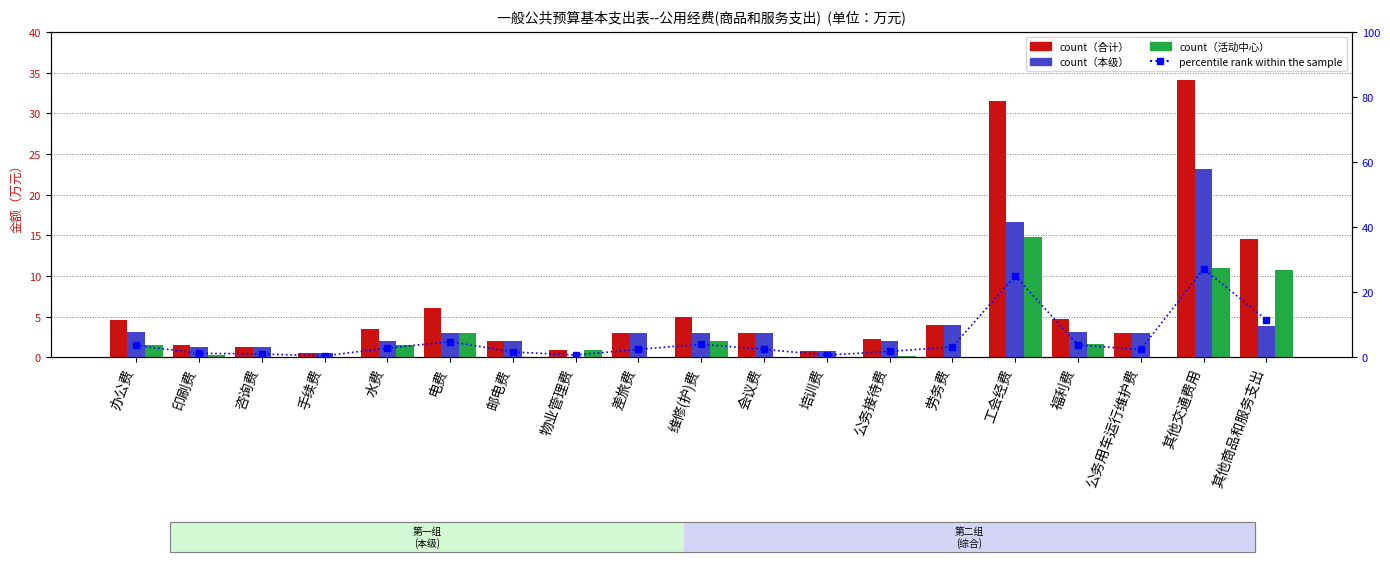

Which category has the lowest value in the percentile rank within the sample series?

手续费